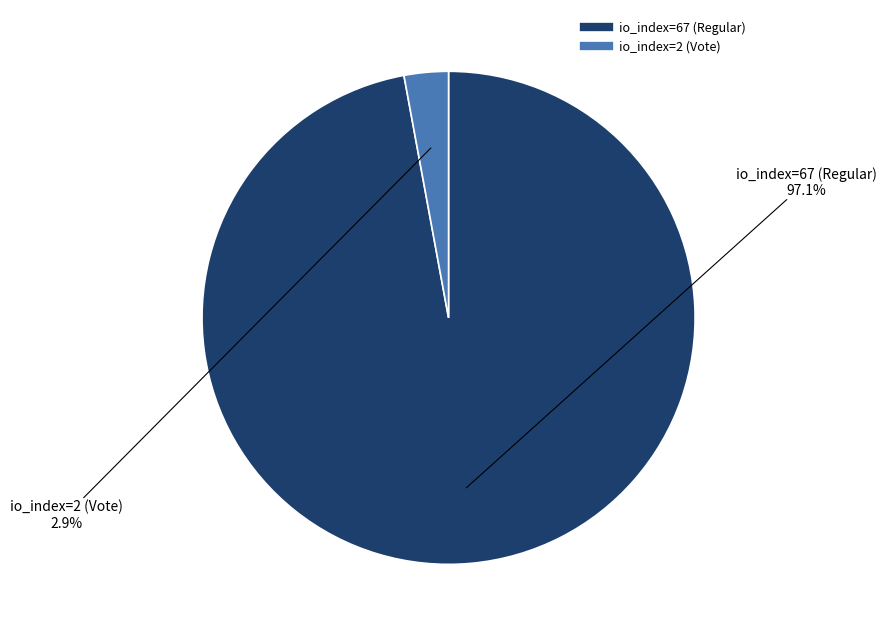

Which category has the smallest portion of the pie?

io_index=2 (Vote)